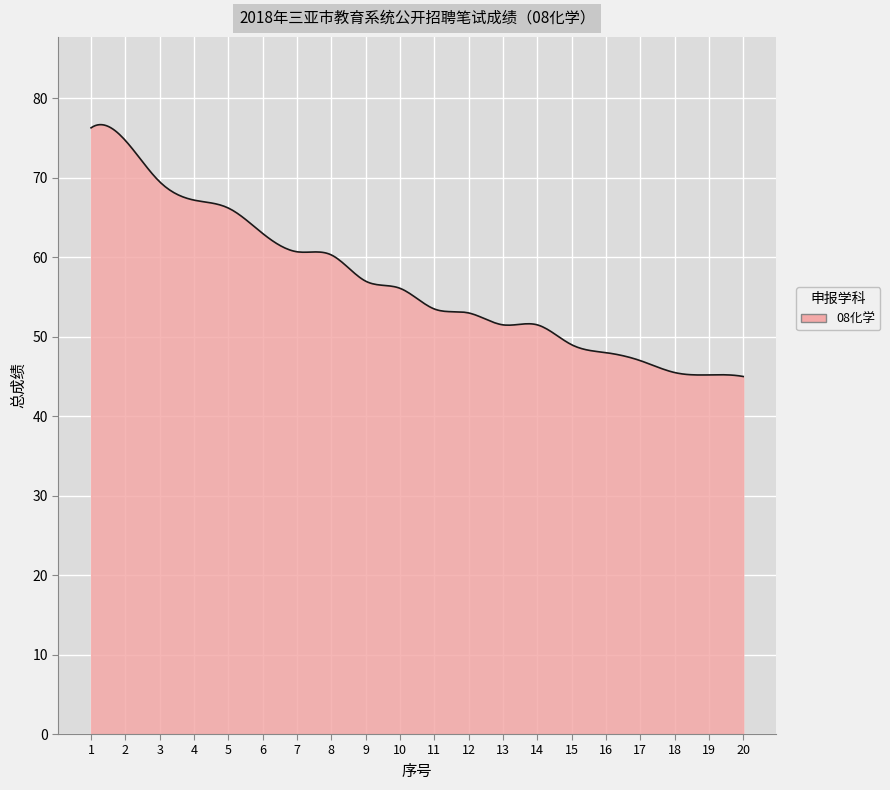

What is the maximum value shown in the chart?

76.7